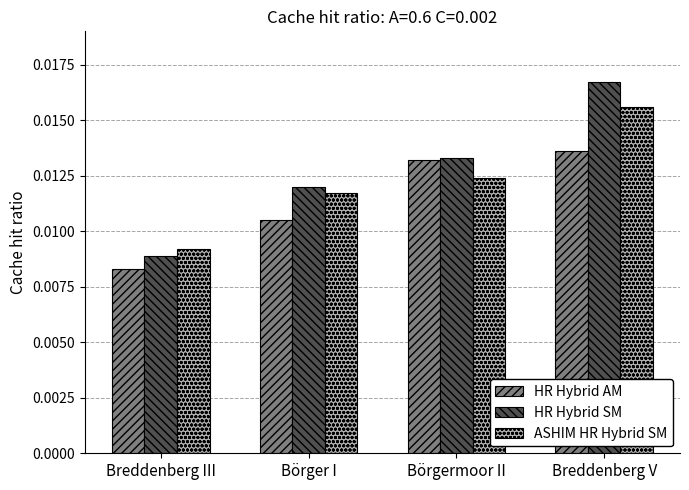

Count the number of data series in this chart.

3